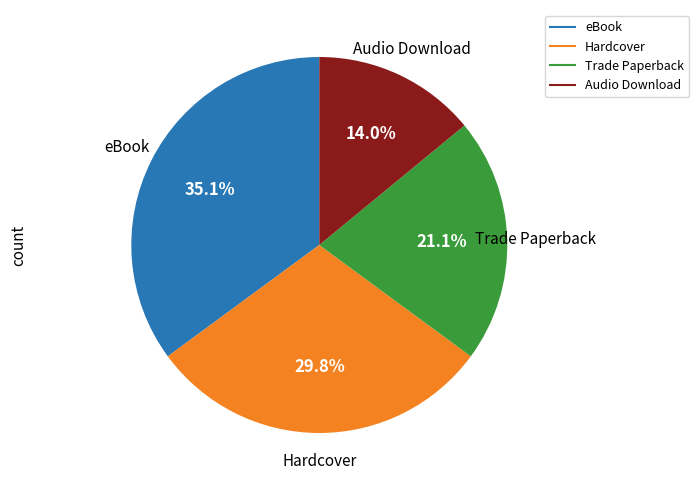

What is the ratio of the value at Trade Paperback to the value at Audio Download?

1.5